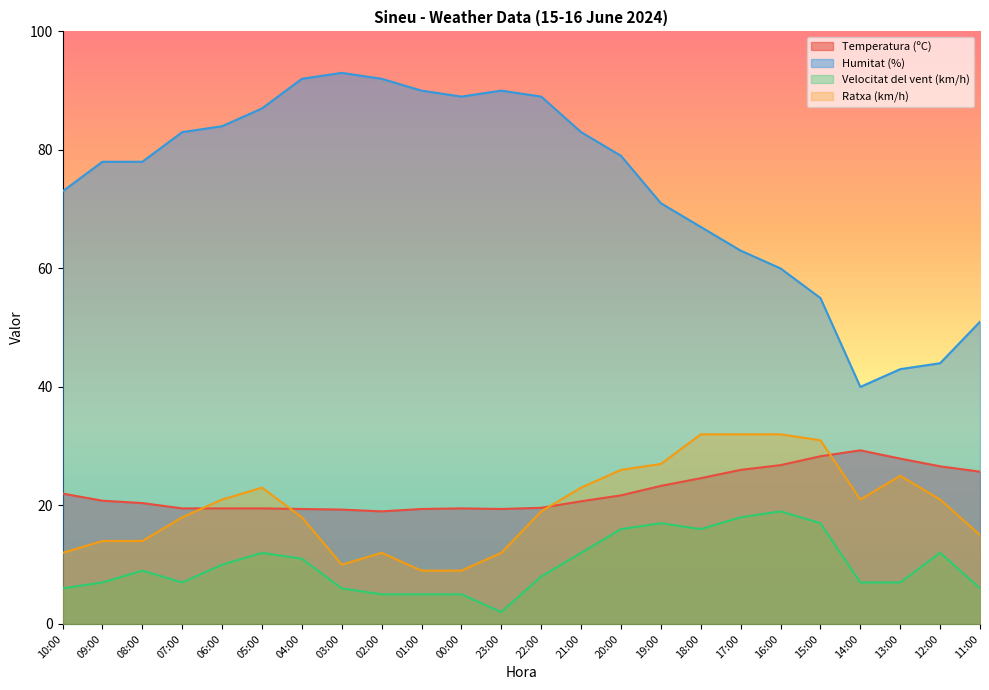

Does the chart display data point markers on the line(s)?

No